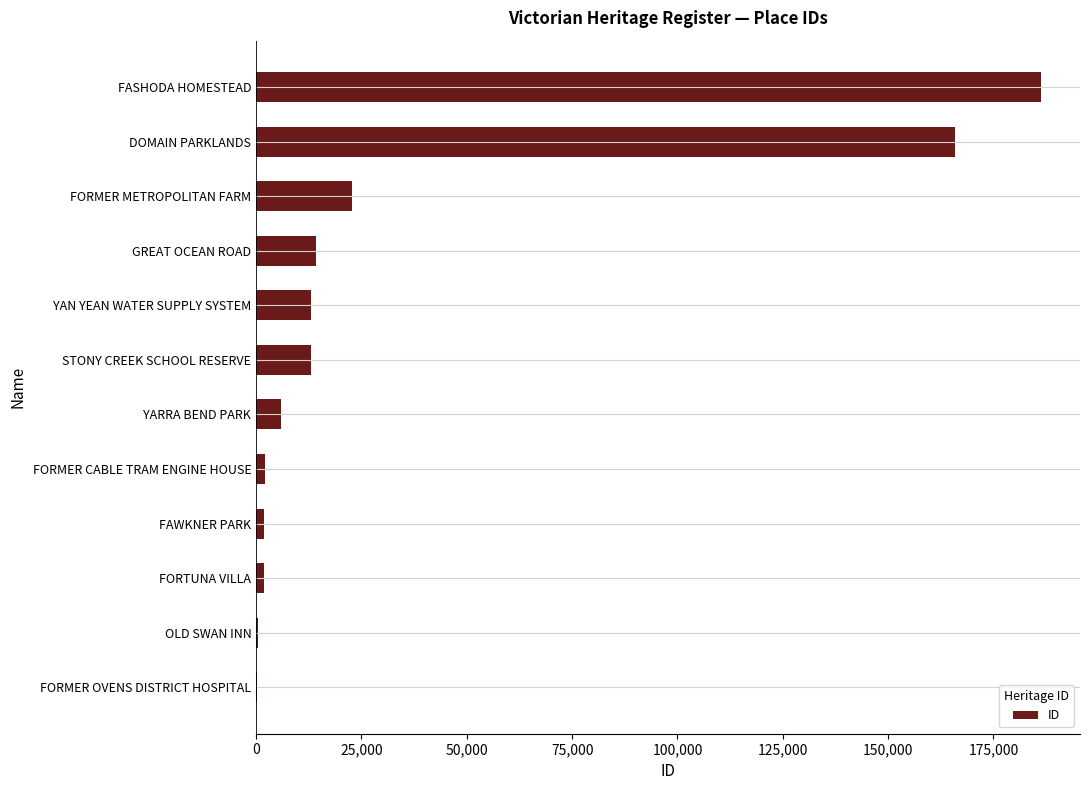

What is the greatest value displayed?

186243